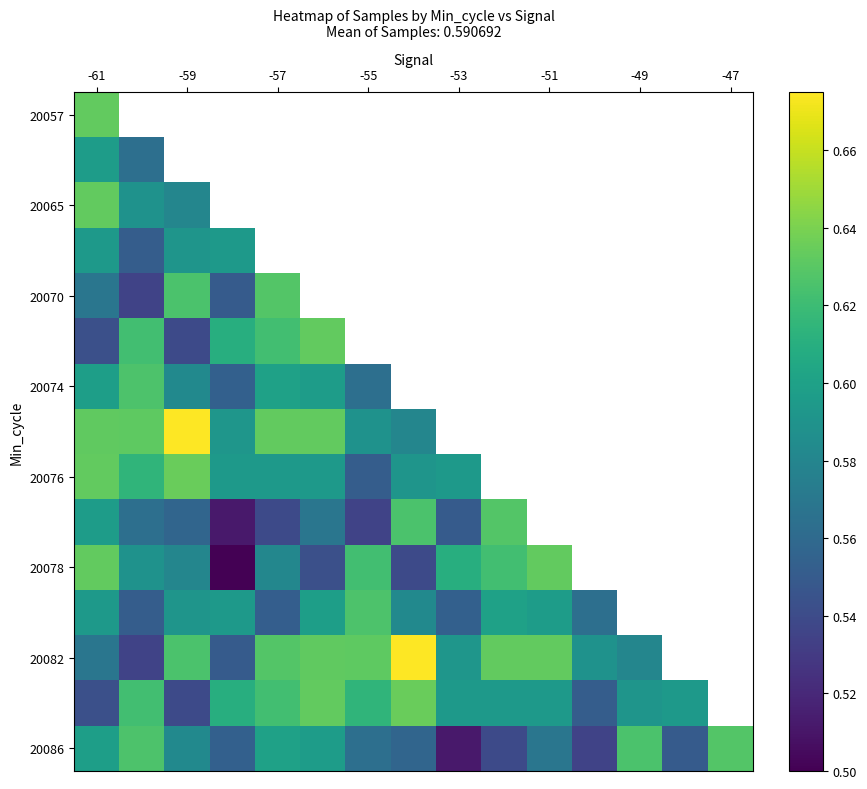

How many data points does each series have?

15